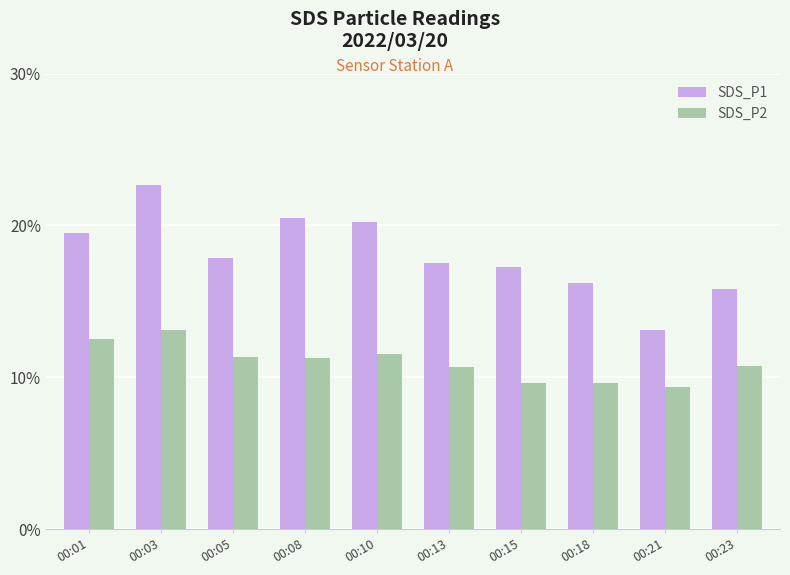

At which label does SDS_P1 first exceed 17?

00:01